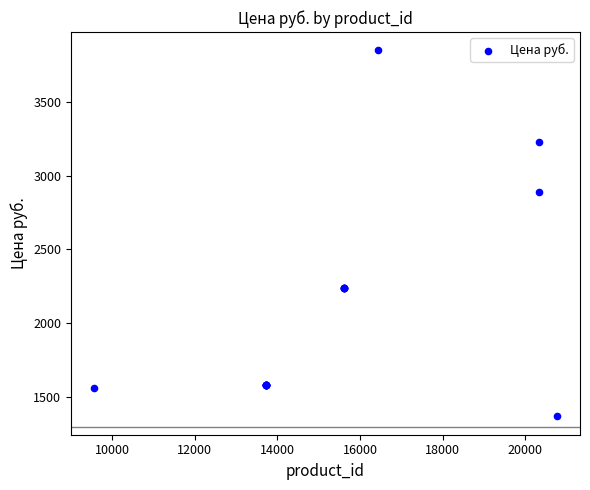

What Y value in the scatter plot is closest to 2608?

2887.7